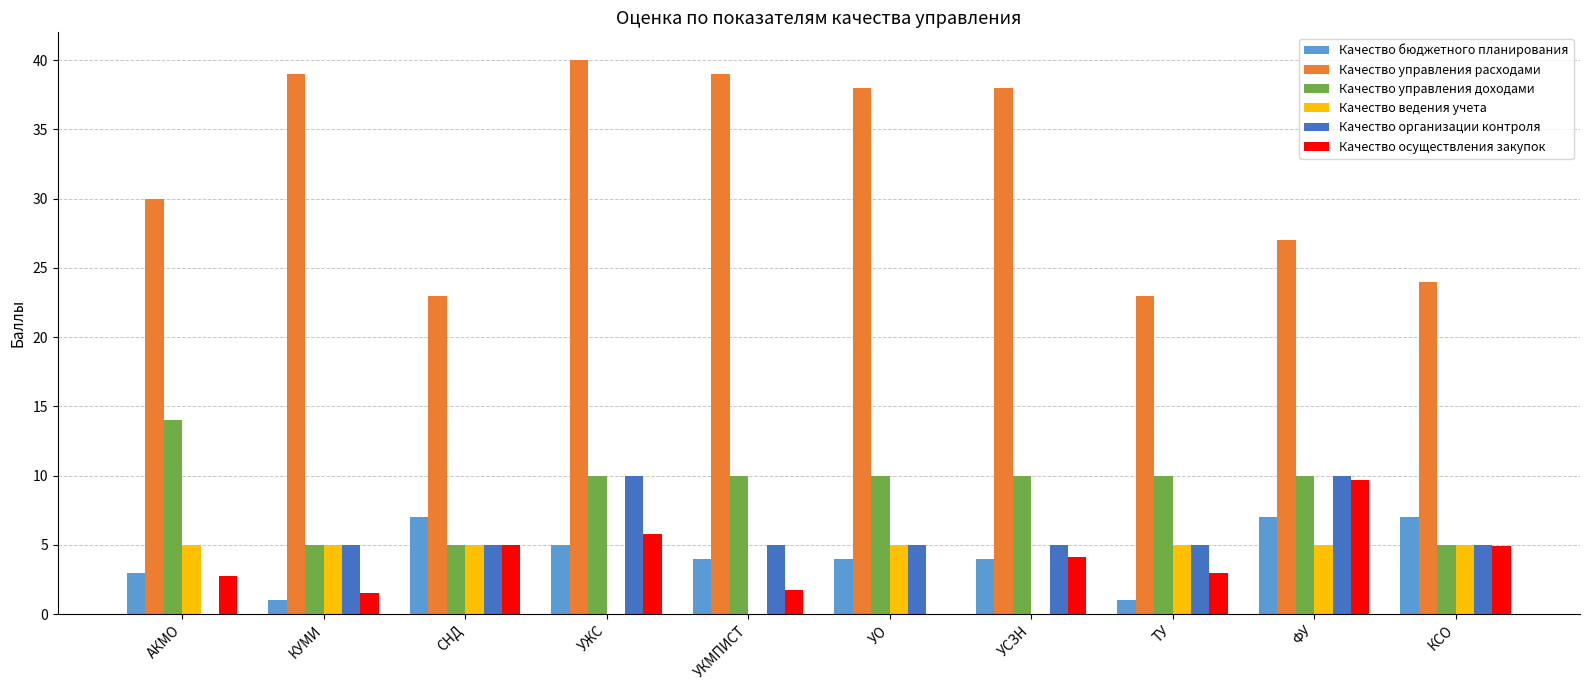

What is the approximate value of Качество осуществления закупок at КСО?

4.9